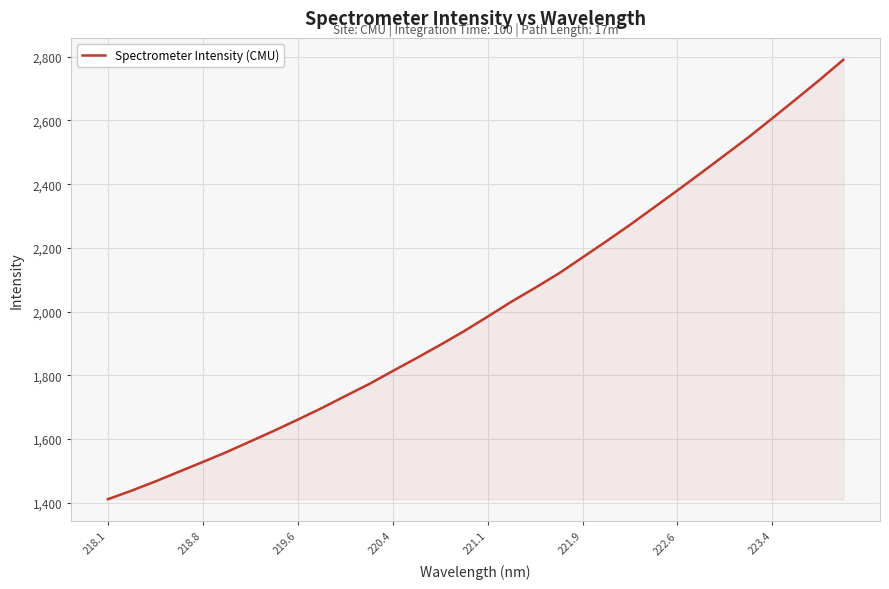

Reading right to left, extract all data points from this chart.

2790.4	2727.4	2666.6	2606.5	2547.2	2491.3	2435.3	2380.3	2326.1	2272.2	2220.6	2170.0	2119.8	2074.6	2031.0	1984.2	1938.3	1895.4	1853.9	1813.4	1772.4	1734.9	1696.8	1660.9	1625.9	1592.4	1558.9	1527.9	1497.3	1466.7	1437.8	1410.9